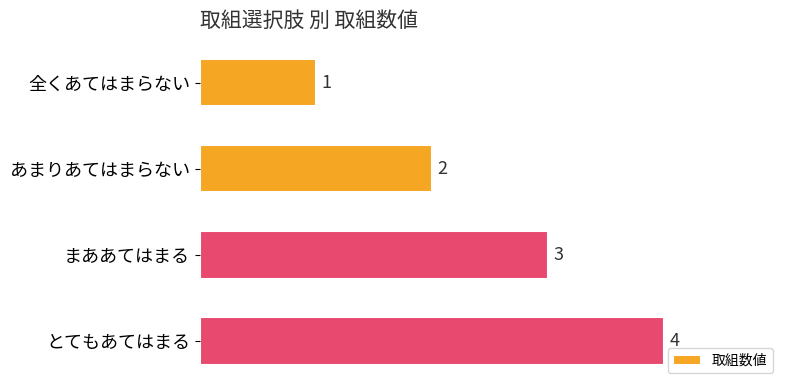

Count the values in the range 2 to 4.

3